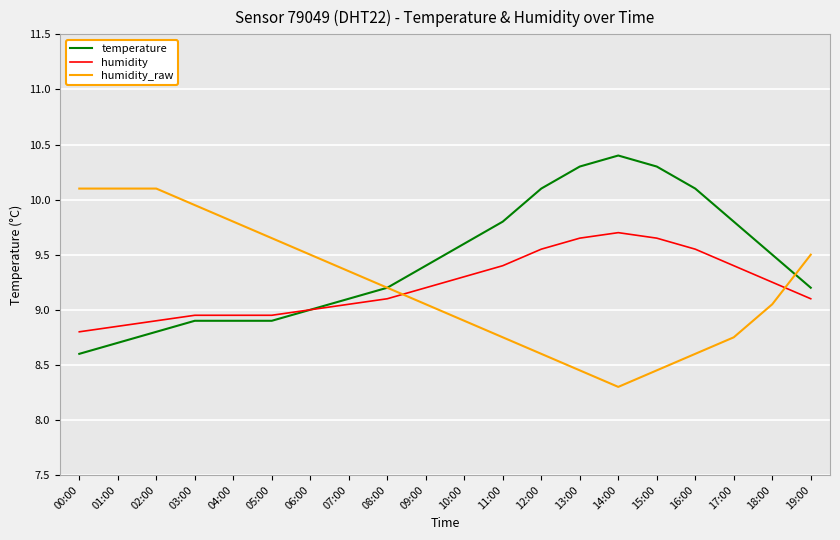

At which category does the chart reach its minimum across all series?

14:00